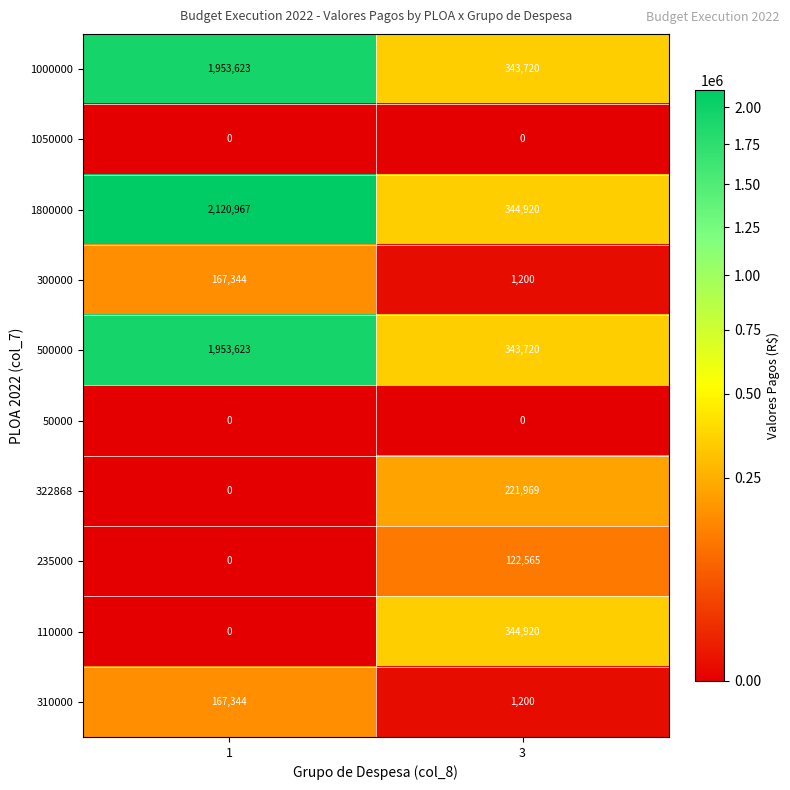

Reading right to left, list all the values displayed in this chart.

1000000: 3=343720	1=1953623
1050000: 3=0	1=0
1800000: 3=344920	1=2120967
300000: 3=1200	1=167344
500000: 3=343720	1=1953623
50000: 3=0	1=0
322868: 3=221969	1=0
235000: 3=122565	1=0
110000: 3=344920	1=0
310000: 3=1200	1=167344